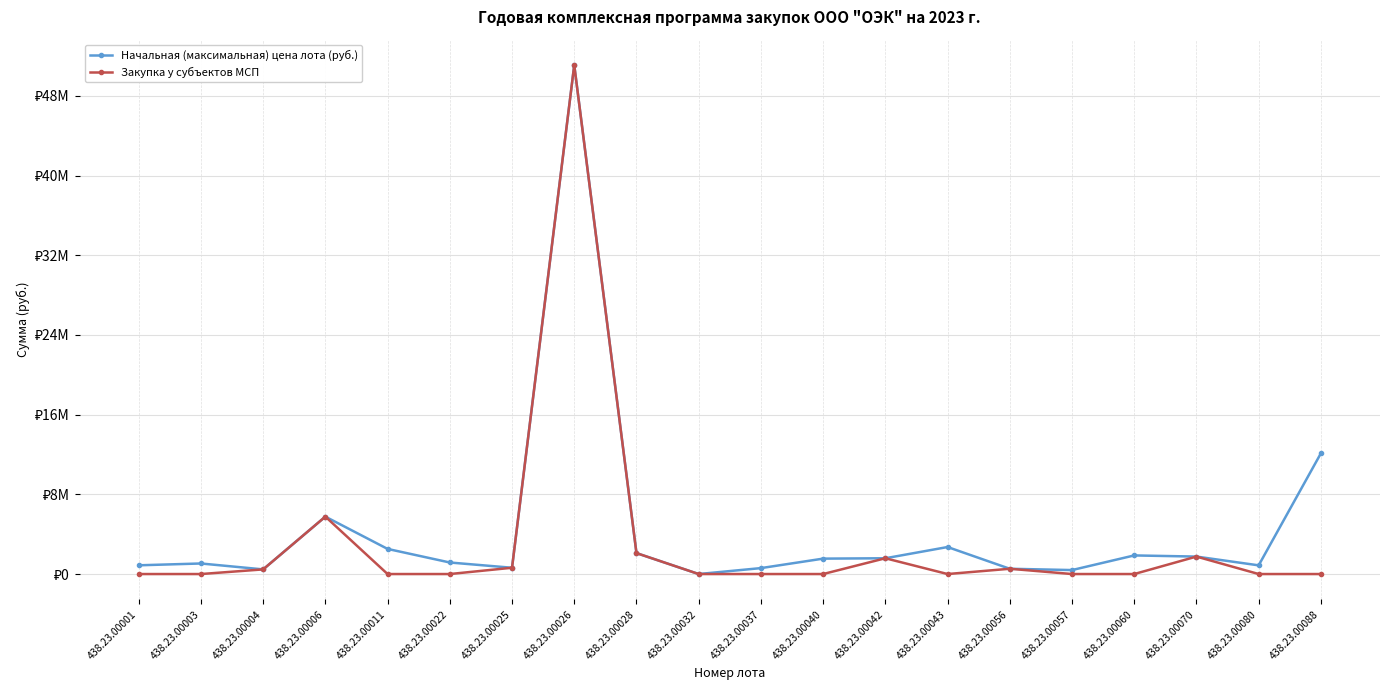

What are all the series names shown in the legend?

Начальная (максимальная) цена лота (руб.), Закупка у субъектов МСП